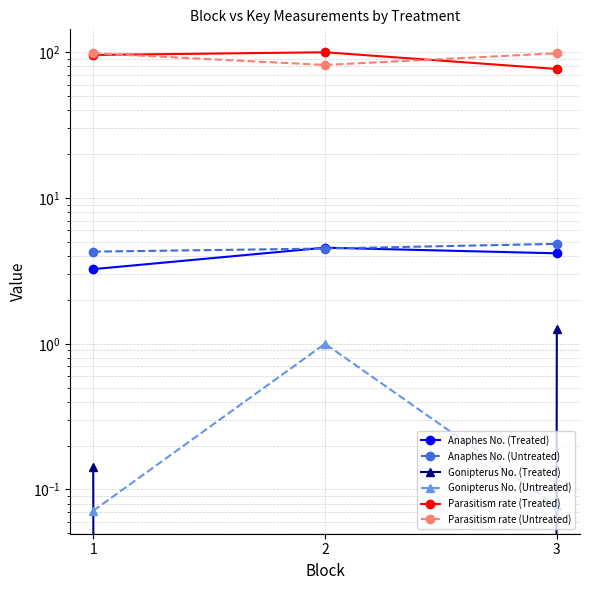

Reading left to right, what are all the values shown in this chart?

Anaphes No. (Treated): 1=3.2	2=4.6	3=4.2
Anaphes No. (Untreated): 1=4.3	2=4.5	3=4.8
Gonipterus No. (Treated): 1=0.1	2=0.0	3=1.3
Gonipterus No. (Untreated): 1=0.1	2=1.0	3=0.1
Parasitism rate (Treated): 1=95.8	2=100.0	3=76.8
Parasitism rate (Untreated): 1=98.4	2=81.8	3=98.4